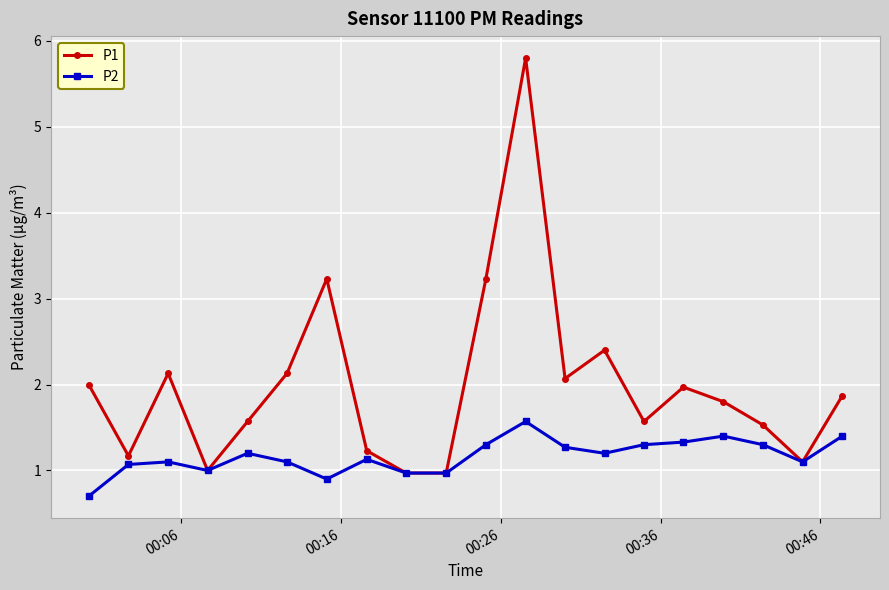

What is the value of the P2 point at the 13th from the left?

1.3